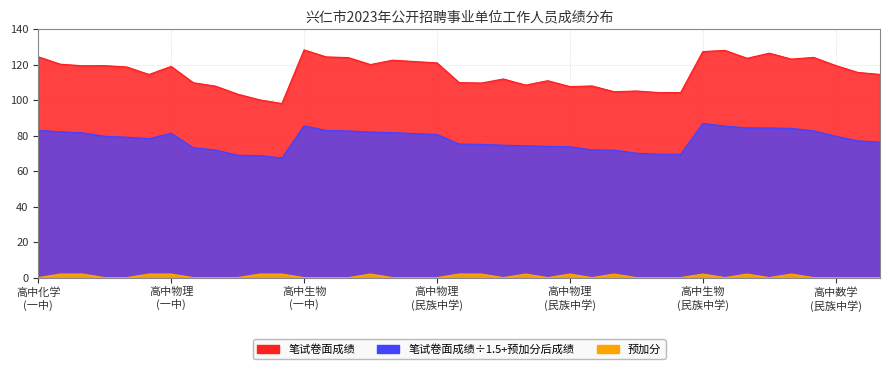

At how many categories does at least one series exceed 20?

39